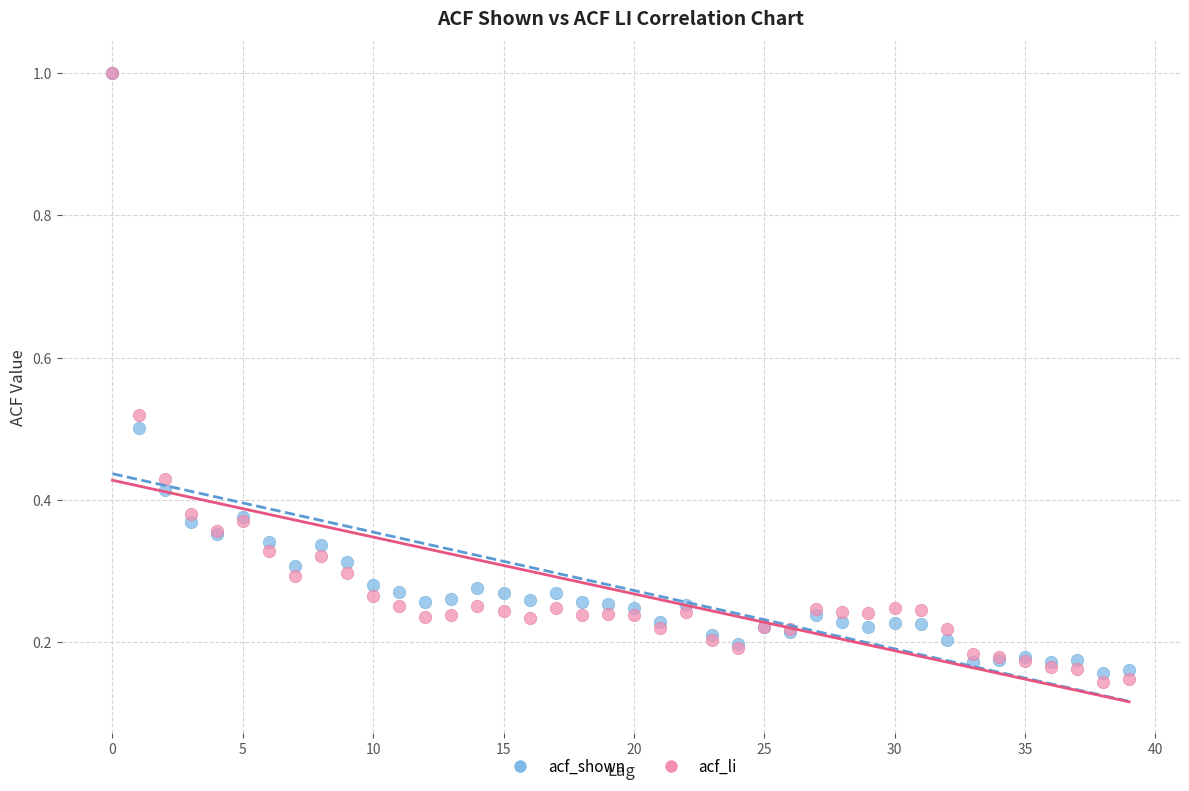

What are all the series names shown in the legend?

acf_shown, acf_li